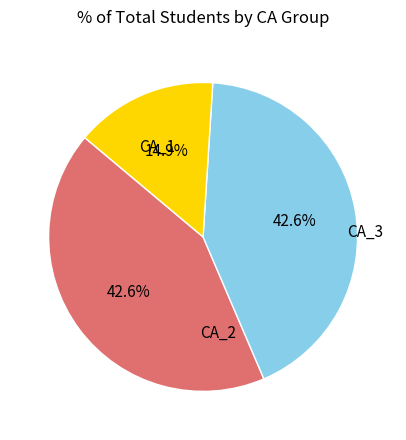

How many slices are in this pie chart?

3